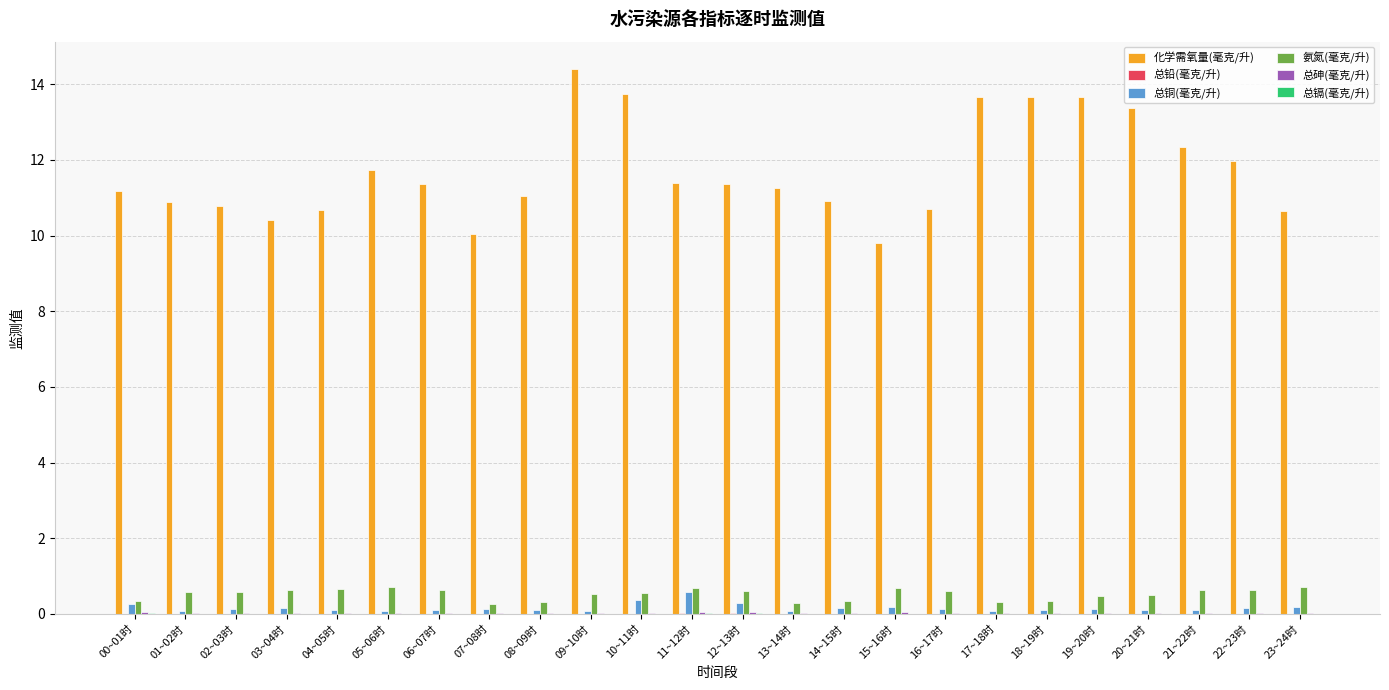

Are the bars grouped side by side (vs. stacked)?

Yes